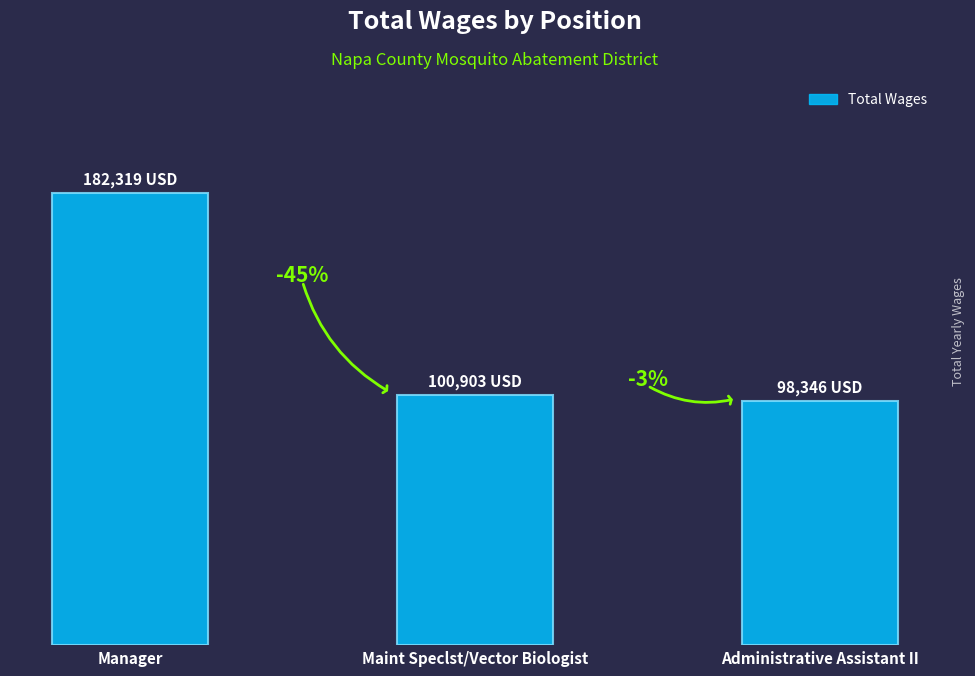

Are the bars horizontal?

No